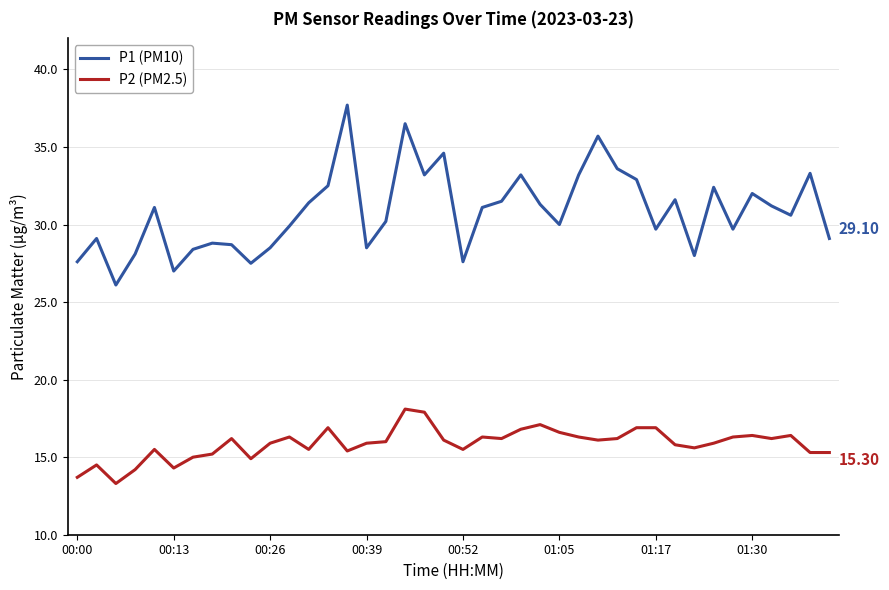

How many categories are shown in the chart?

40